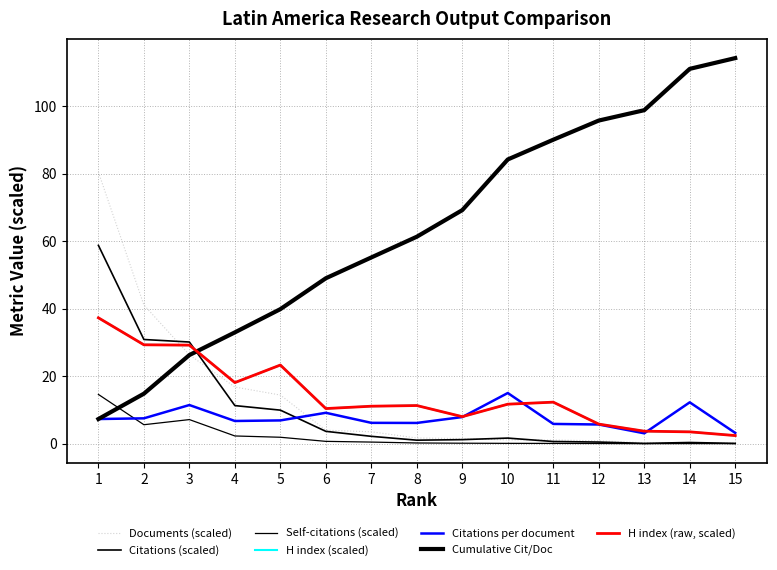

What is the difference between the maximum and second lowest values in the H index (scaled) series?

35.8